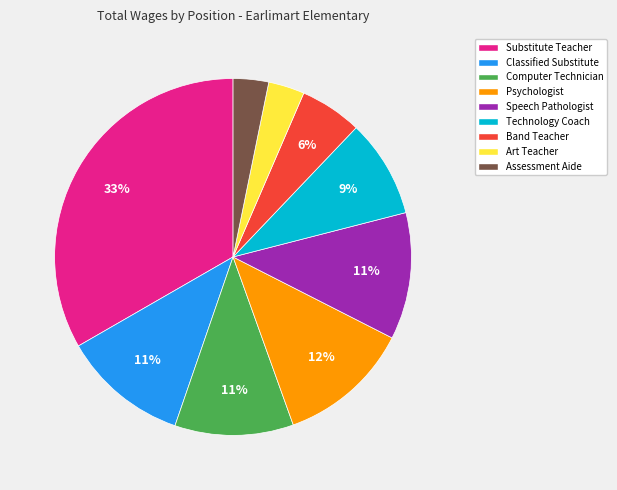

Which category has the biggest portion of the pie?

Substitute Teacher